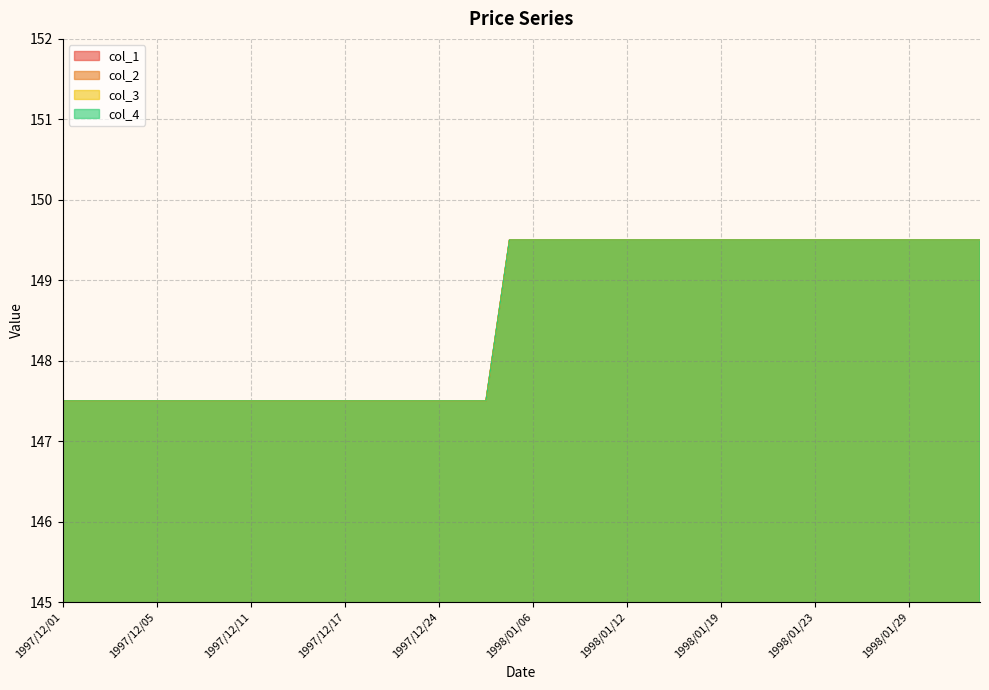

List the labels in order of col_2 value, smallest first.

1997/12/01, 1997/12/02, 1997/12/03, 1997/12/04, 1997/12/05, 1997/12/08, 1997/12/09, 1997/12/10, 1997/12/11, 1997/12/12, 1997/12/15, 1997/12/16, 1997/12/17, 1997/12/18, 1997/12/19, 1997/12/22, 1997/12/24, 1997/12/25, 1997/12/26, 1998/01/05, 1998/01/06, 1998/01/07, 1998/01/08, 1998/01/09, 1998/01/12, 1998/01/13, 1998/01/14, 1998/01/16, 1998/01/19, 1998/01/20, 1998/01/21, 1998/01/22, 1998/01/23, 1998/01/26, 1998/01/27, 1998/01/28, 1998/01/29, 1998/01/30, 1998/02/02, 1998/02/03